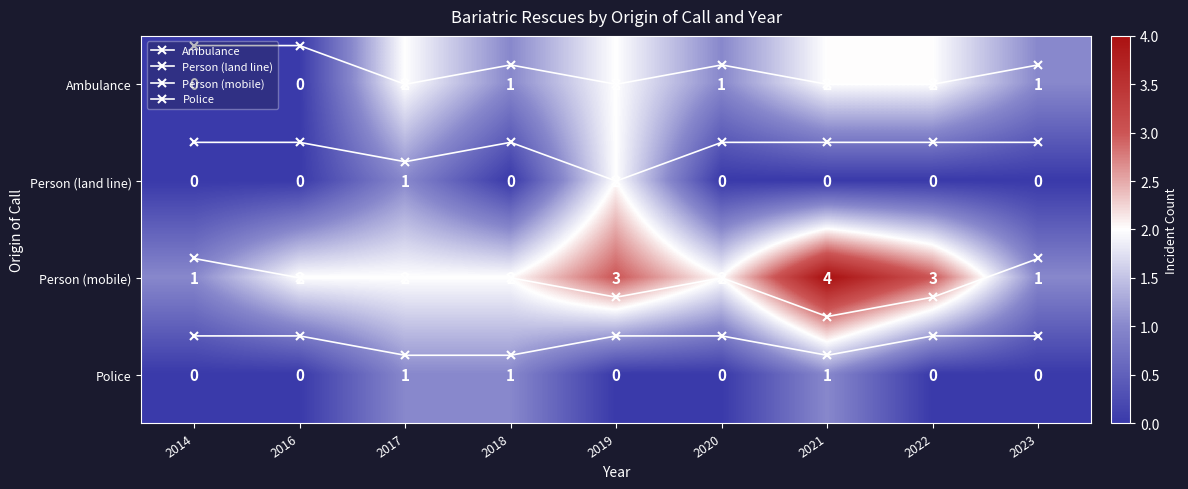

True or false: Ambulance has a value of -0.7 at 2014.

False